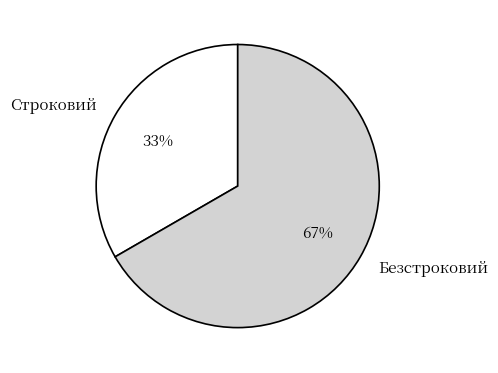

Which category has the biggest portion of the pie?

Безстроковий